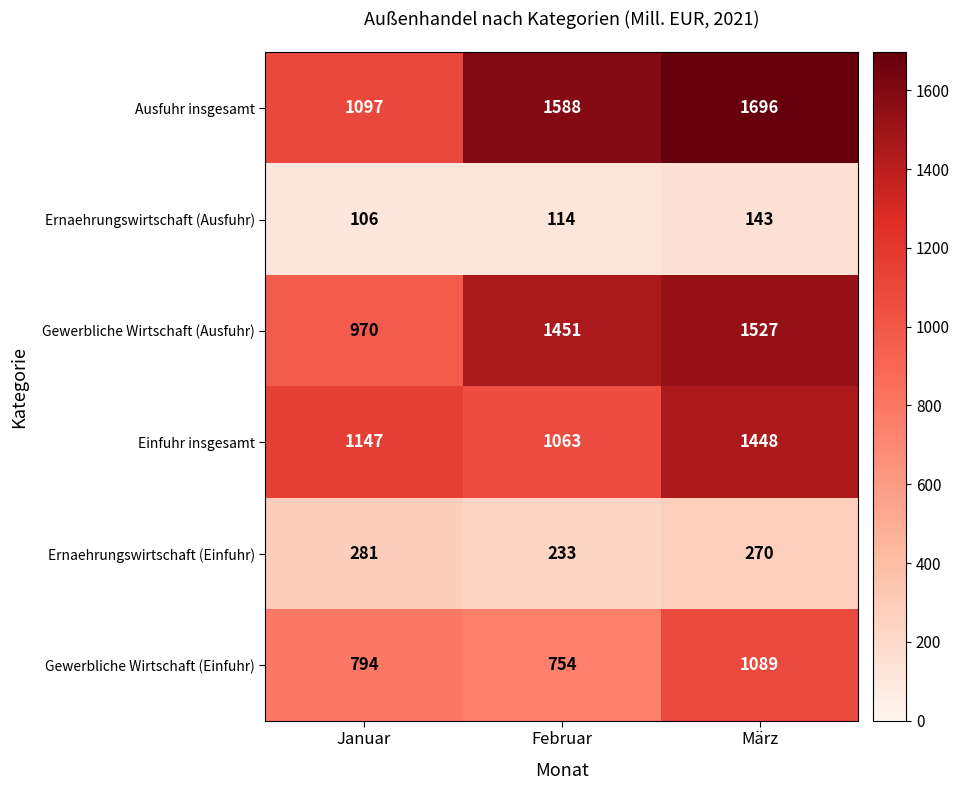

Count the number of categories in the chart.

3